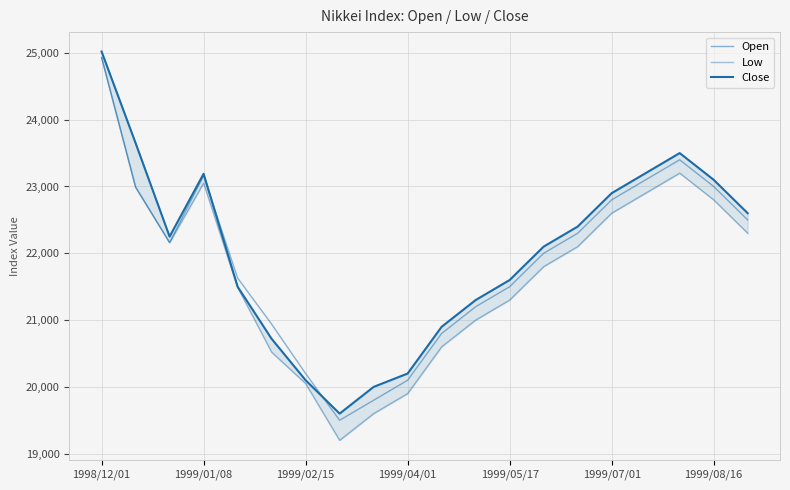

What are all the series names shown in the legend?

Open, Low, Close